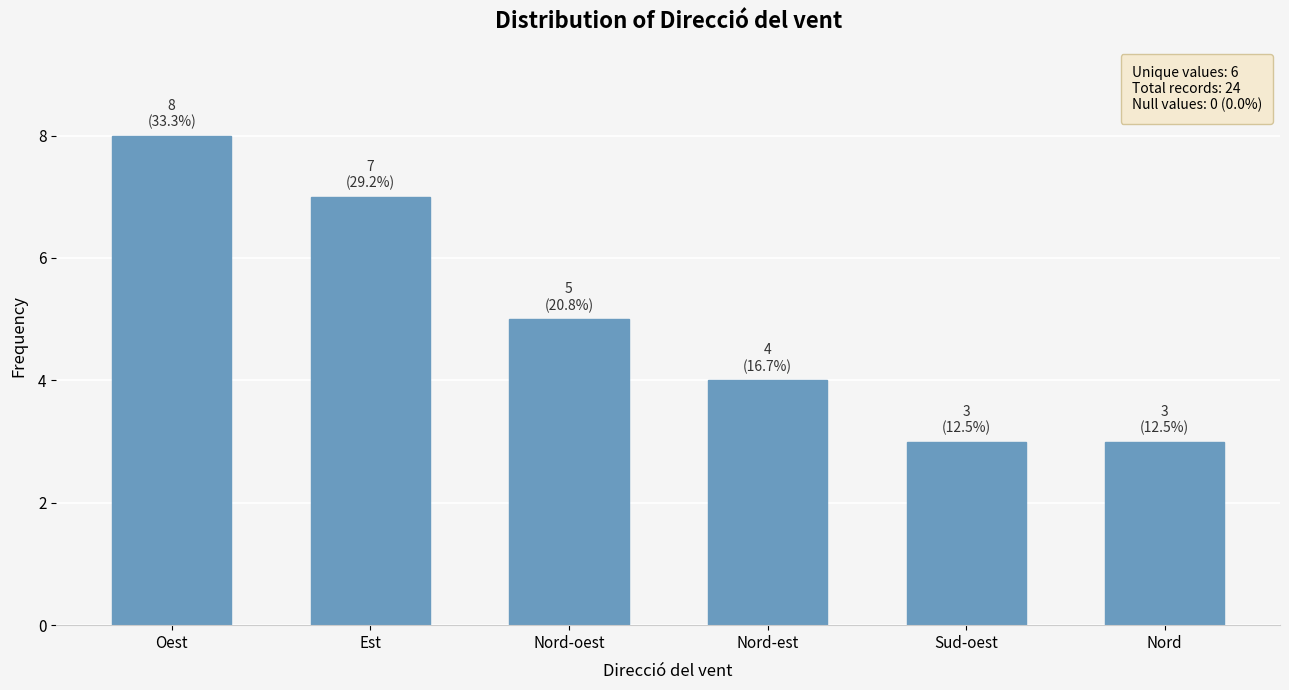

What is the label of the 2nd bar from the right?

Sud-oest